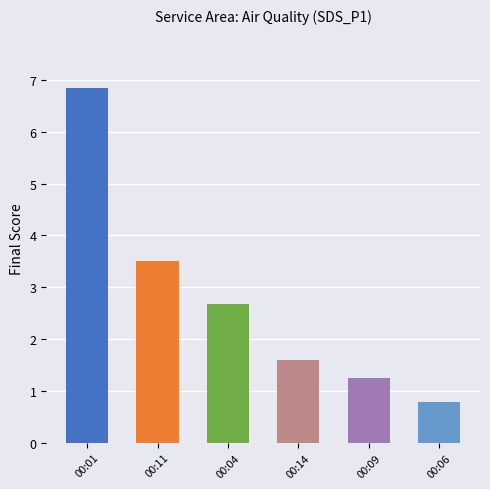

How many distinct data groups are displayed?

1